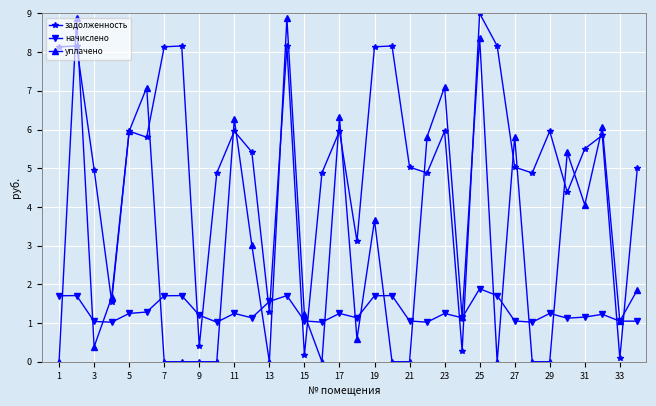

Count the number of data series in this chart.

3